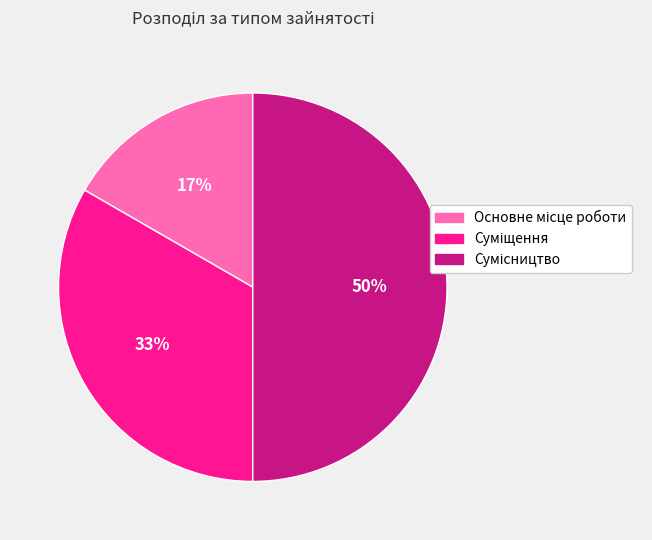

To the nearest percent, what is the difference between the largest and smallest slice percentages?

33%